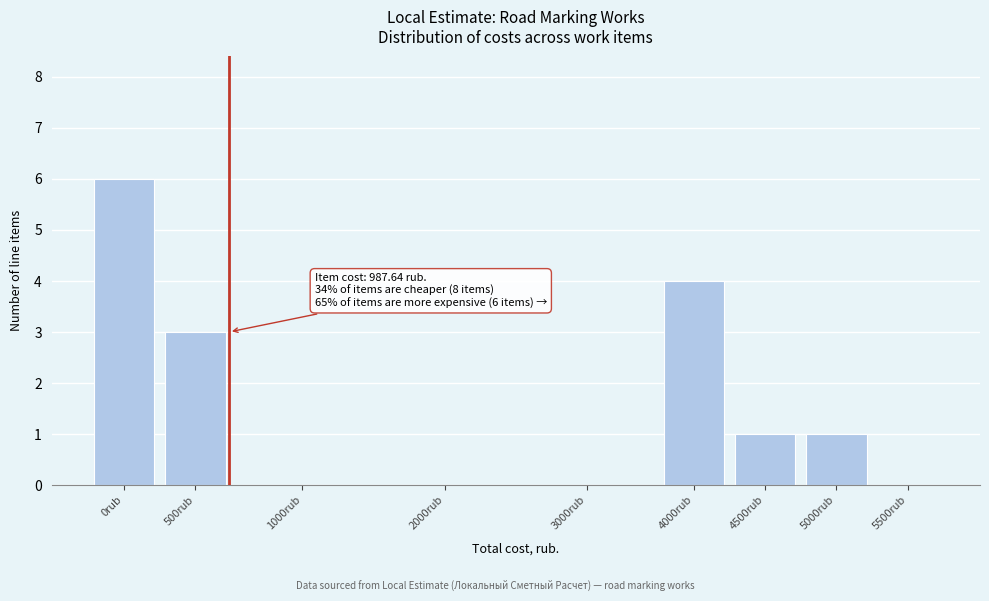

Reading left to right, list all the values displayed in this chart.

0rub=6	500rub=3	1000rub=0	2000rub=0	3000rub=0	4000rub=4	4500rub=1	5000rub=1	5500rub=0